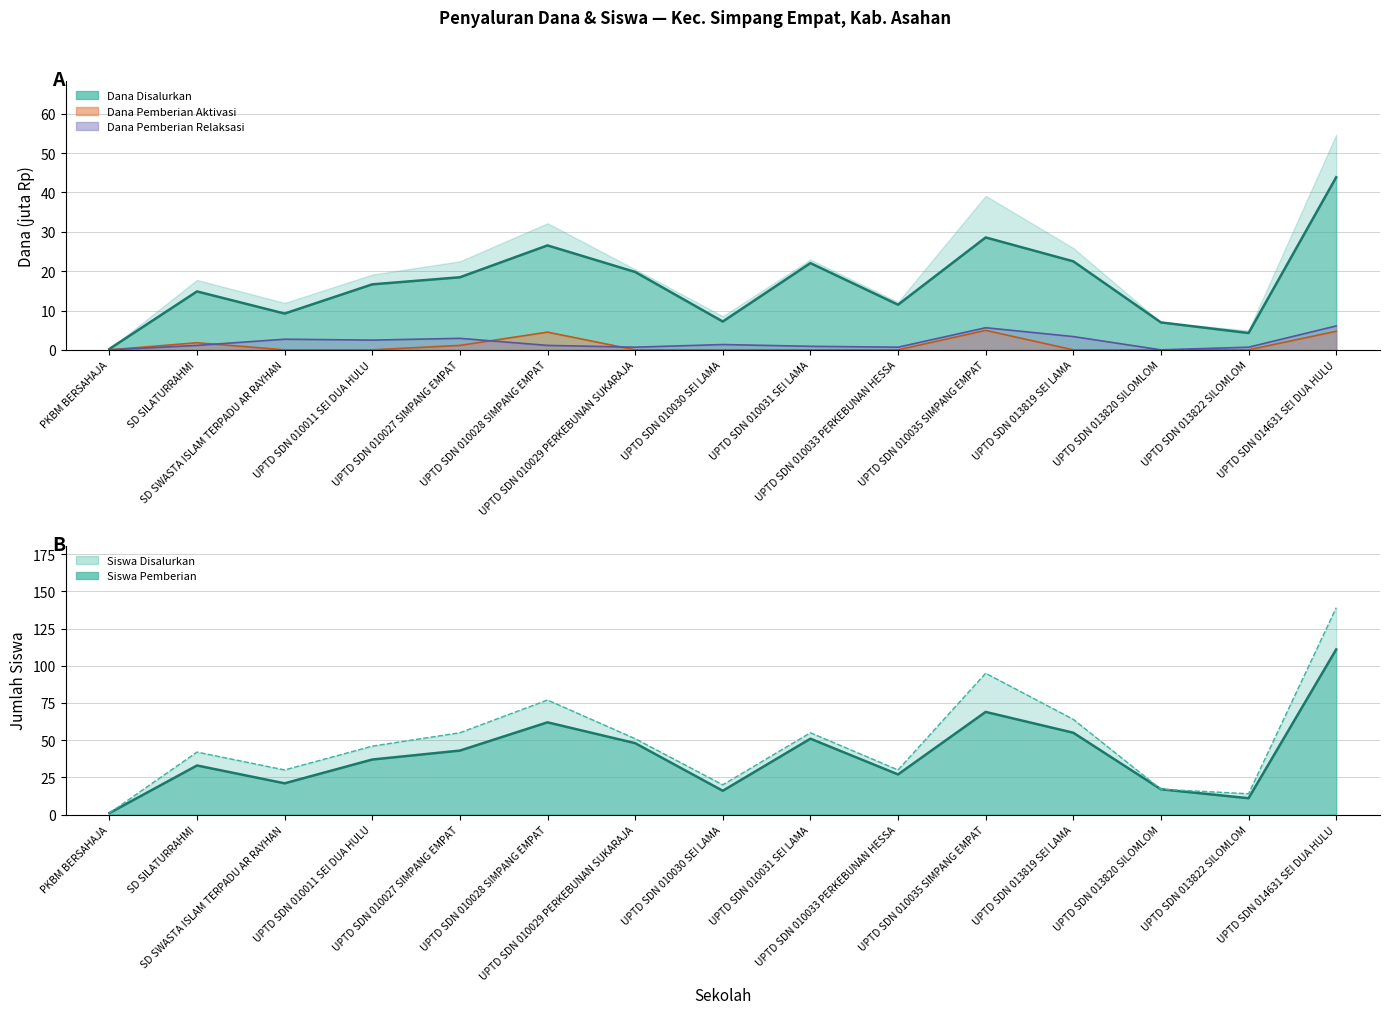

What position from the left is UPTD SDN 010028 SIMPANG EMPAT?

6